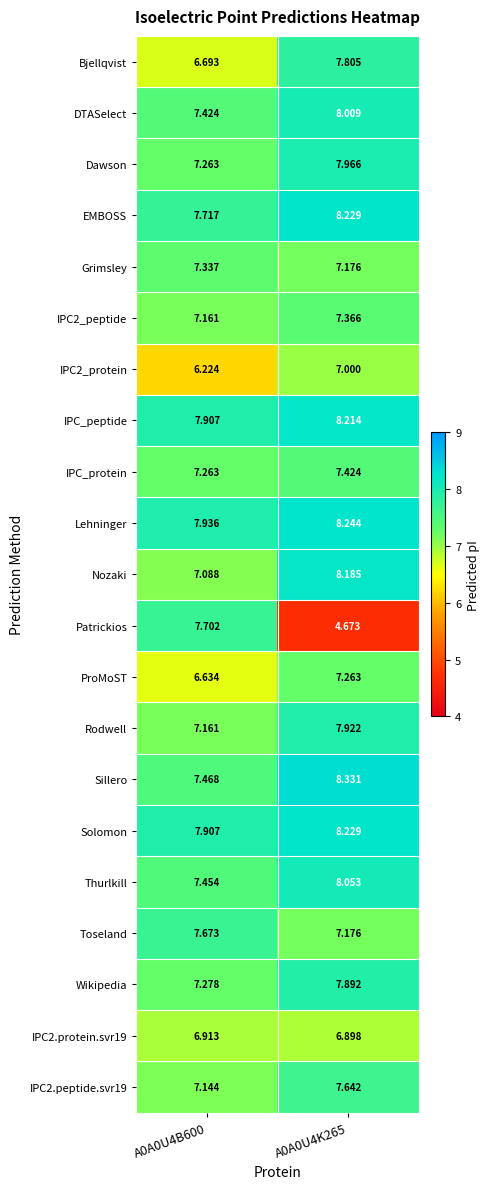

Which series has the widest spread of values?

Patrickios